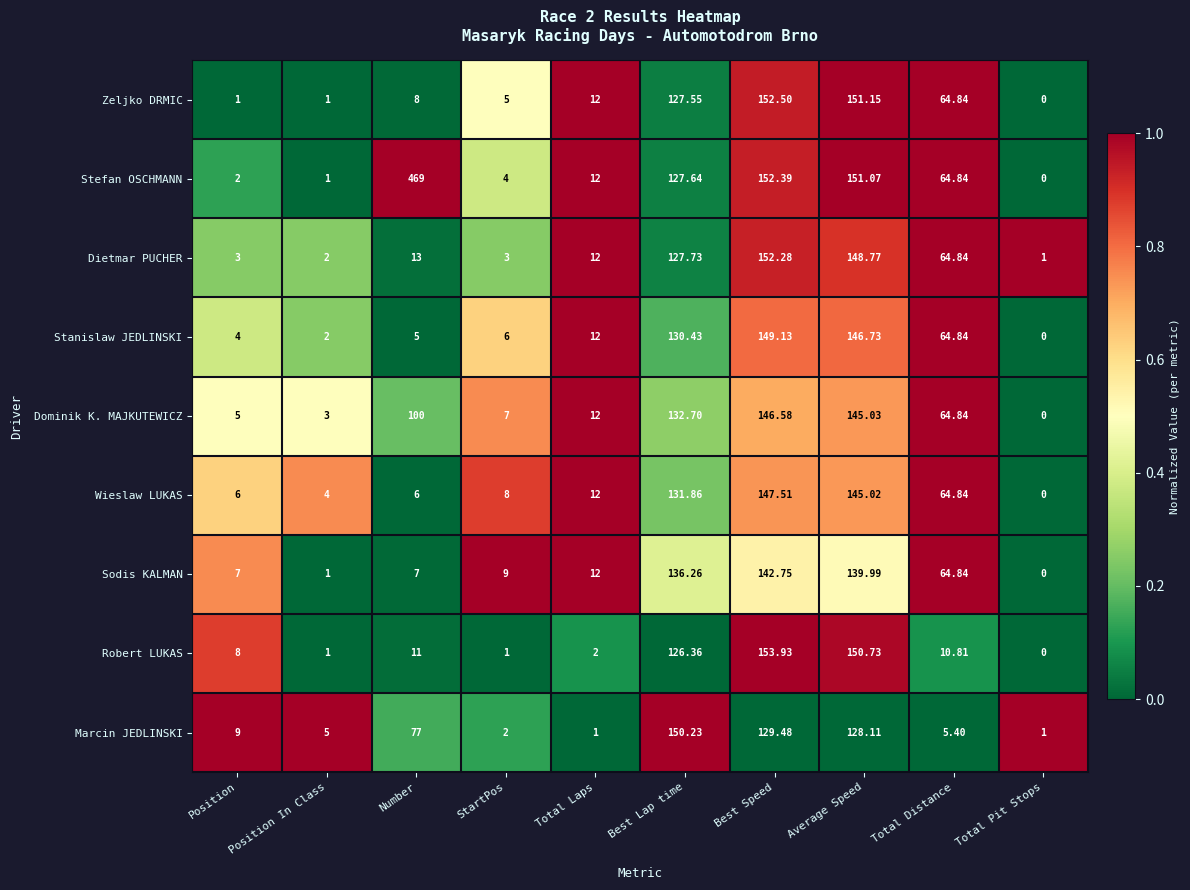

At which category is the sum across all series the highest?

Best Speed